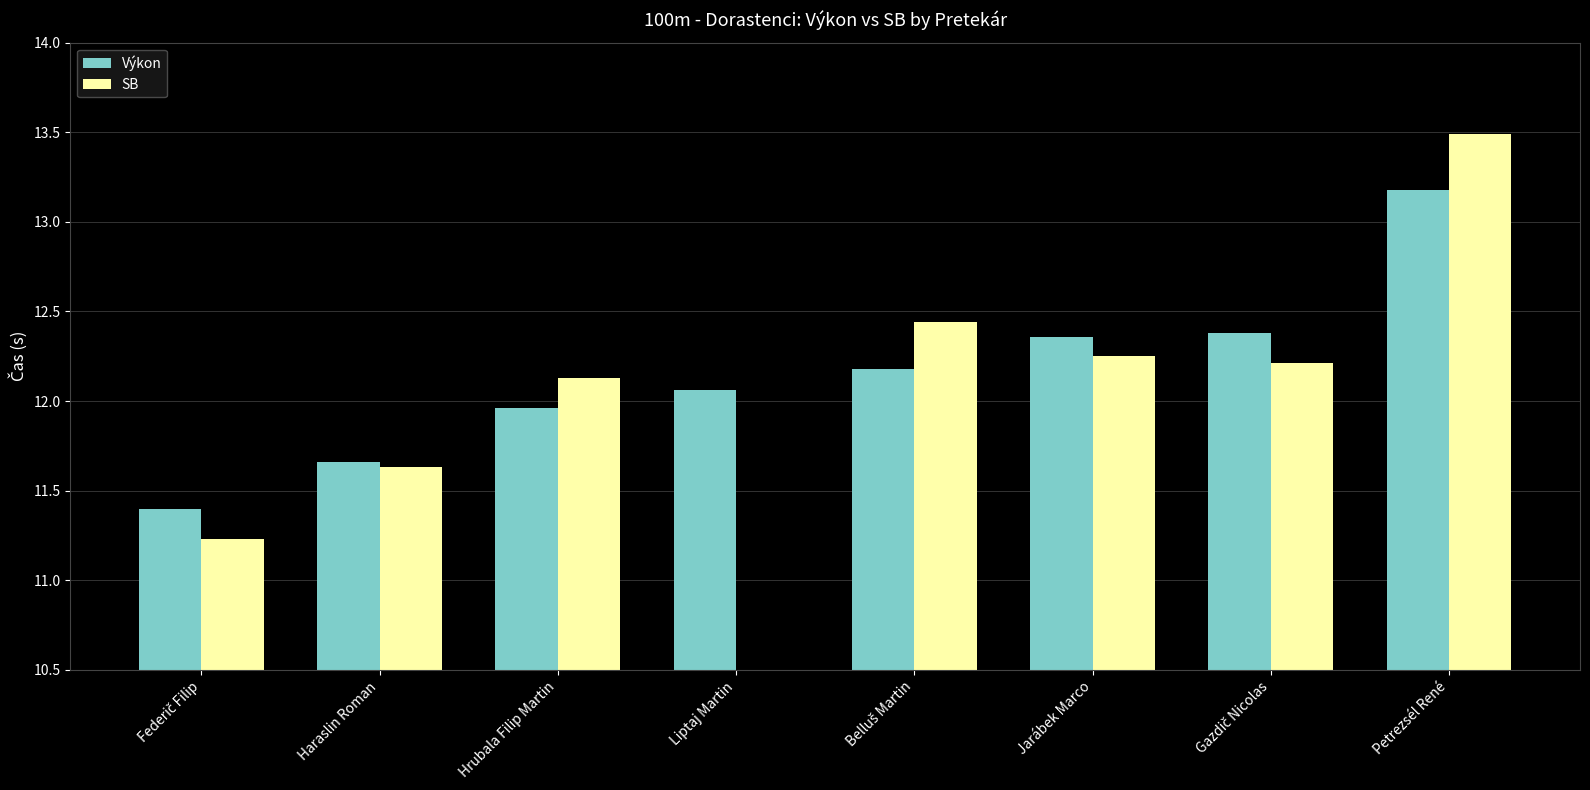

Between Hrubala Filip Martin and Jarábek Marco, which is larger?

Jarábek Marco